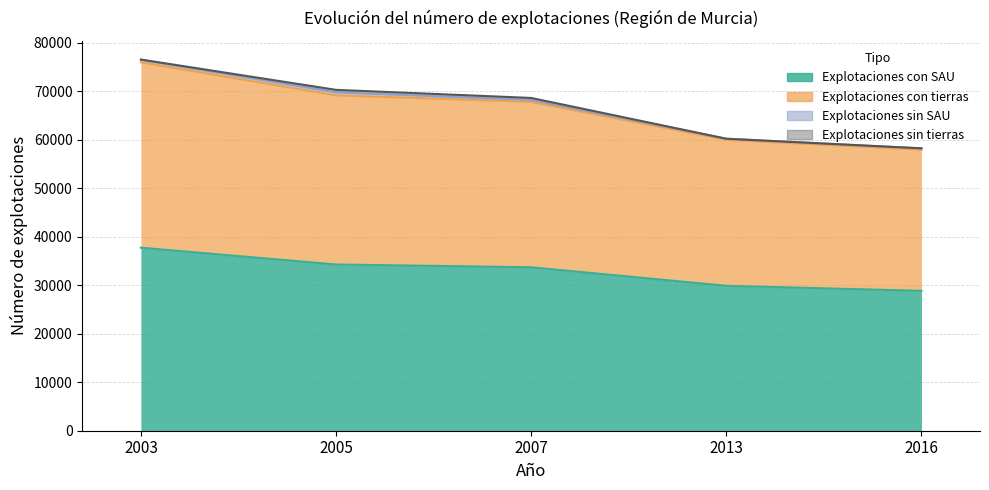

What is the difference between the maximum and second lowest values in the Explotaciones con SAU series?

7853